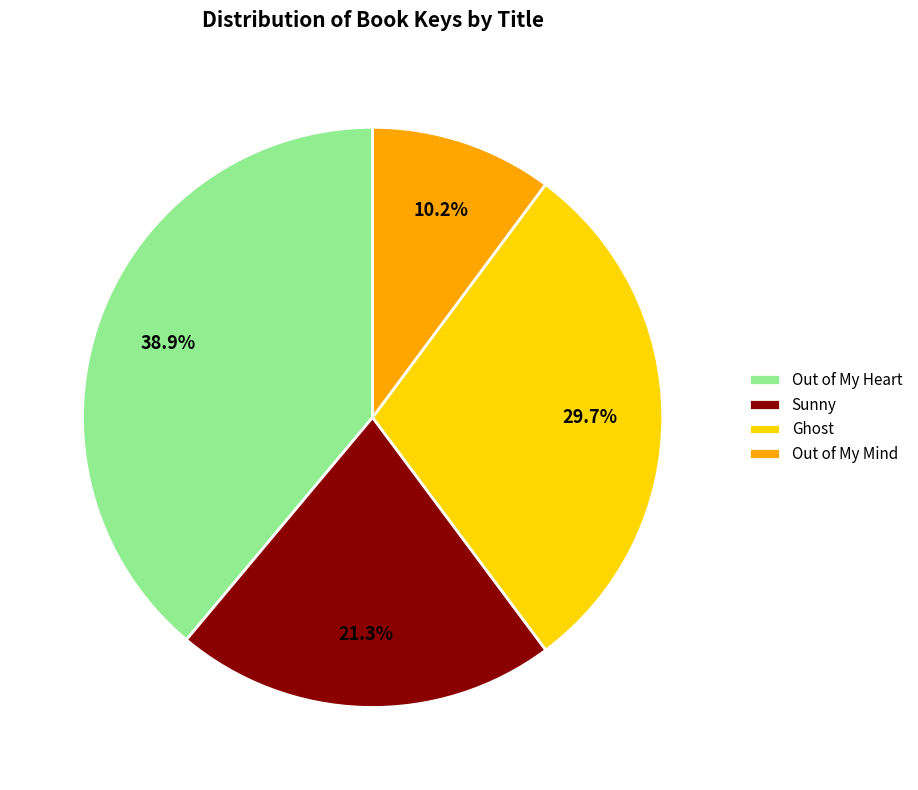

Does Sunny represent more than half of the total?

No